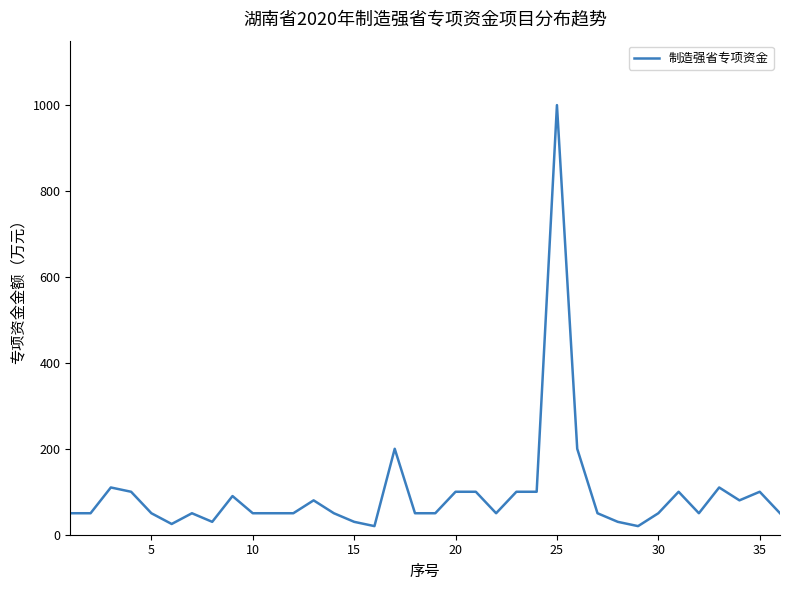

What is the maximum value shown in the chart?

1000